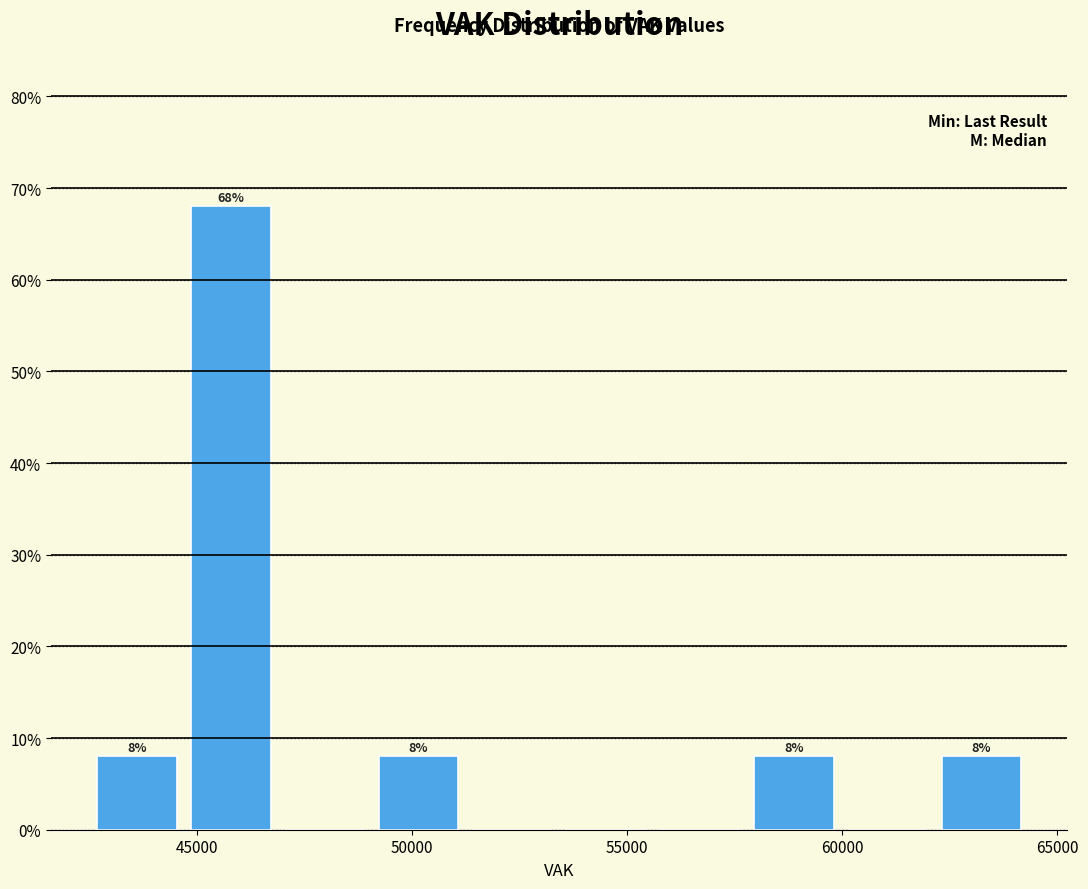

Which range on the x-axis has the tallest bar?

44500 to 47000